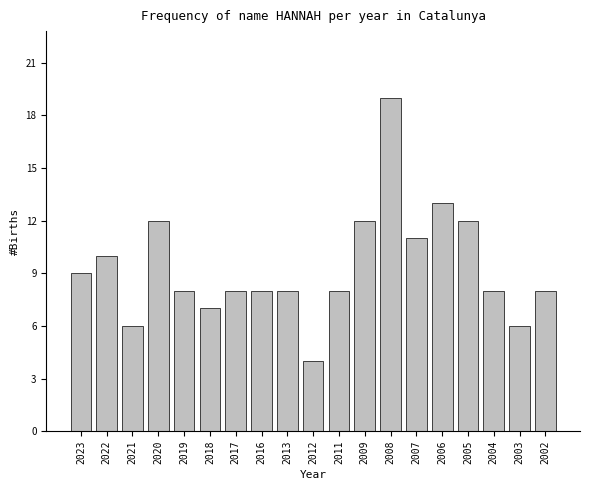

Reading left to right, extract all data points from this chart.

2023=9	2022=10	2021=6	2020=12	2019=8	2018=7	2017=8	2016=8	2013=8	2012=4	2011=8	2009=12	2008=19	2007=11	2006=13	2005=12	2004=8	2003=6	2002=8